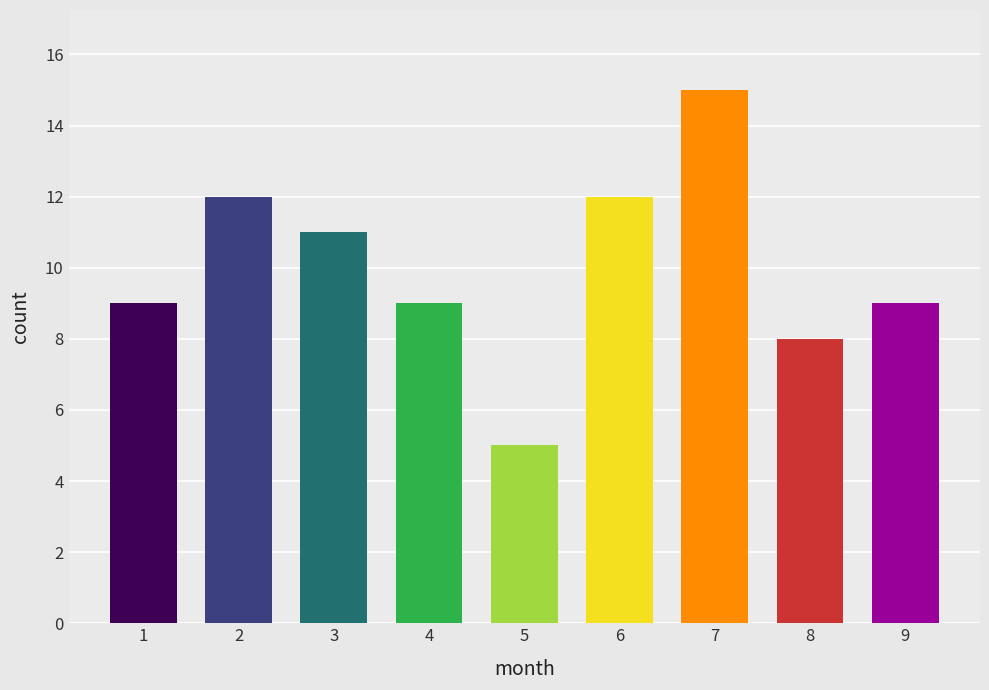

Count the values in the range 9 to 12.

6